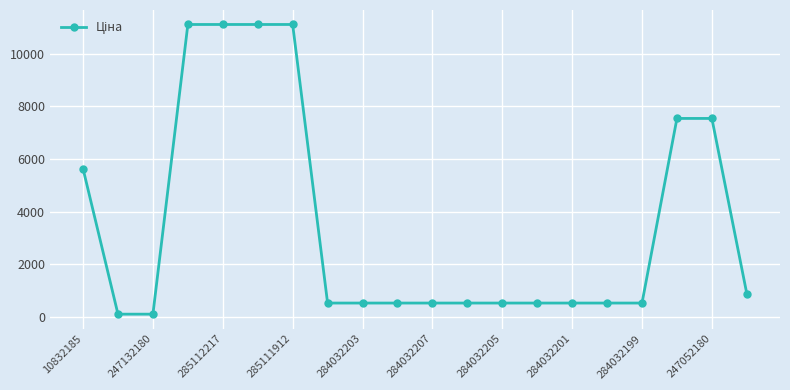

Reading left to right, list all the values displayed in this chart.

5636.0	113.3	113.3	11113.6	11113.6	11113.6	11113.6	535.4	535.4	535.4	535.4	535.4	535.4	535.4	535.4	535.4	535.4	7545.9	7545.9	889.9